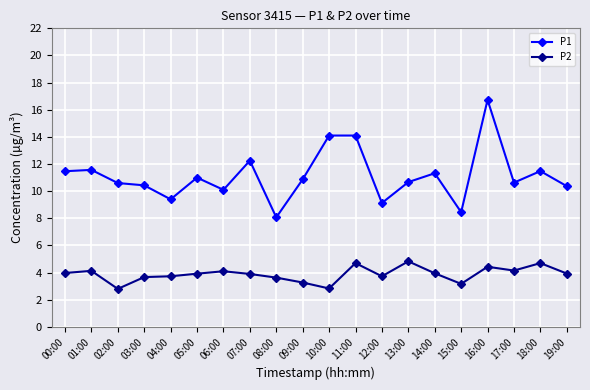

At which category does the chart reach its peak across all series?

16:00